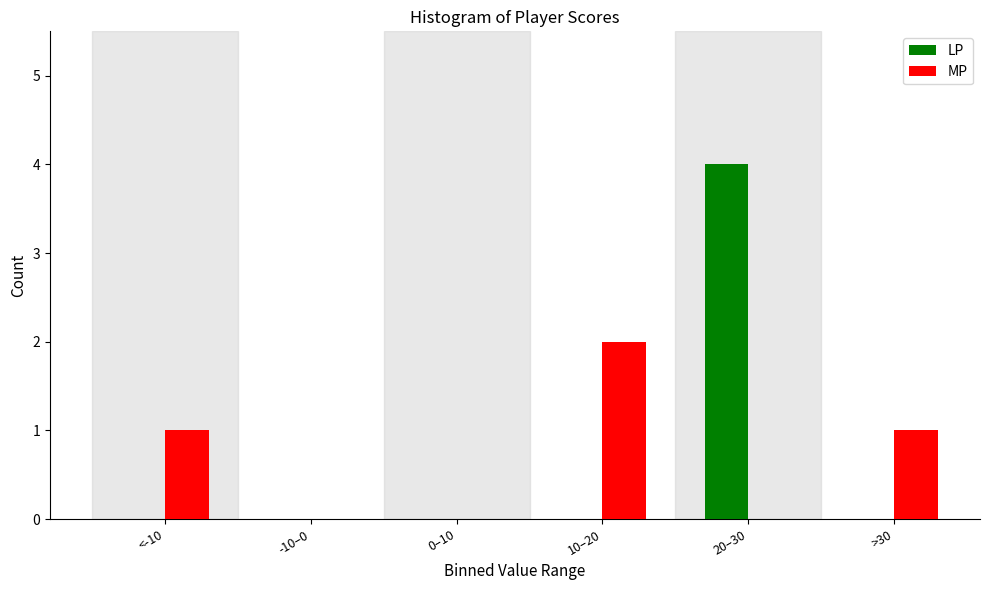

Reading right to left, extract all data points from this chart.

LP: >30=0	20–30=4	10–20=0	0–10=0	-10–0=0	<-10=0
MP: >30=1	20–30=0	10–20=2	0–10=0	-10–0=0	<-10=1